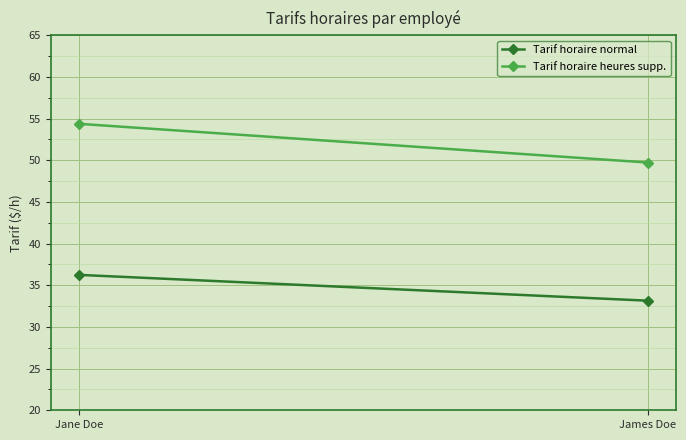

The Tarif horaire heures supp. series shows 54.4 at Jane Doe. True or false?

True